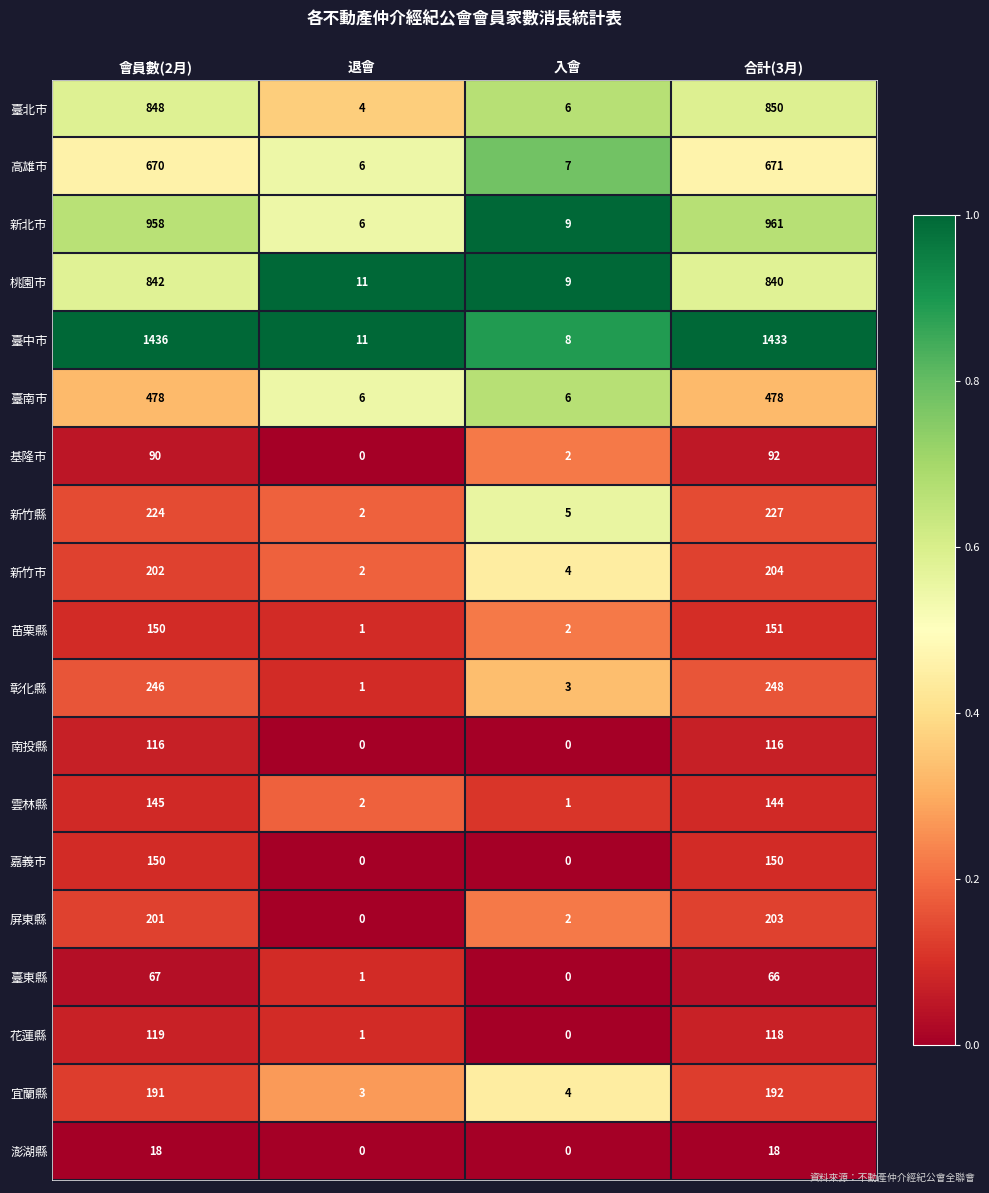

Which series changed the most between 退會 and 合計(3月)?

臺中市